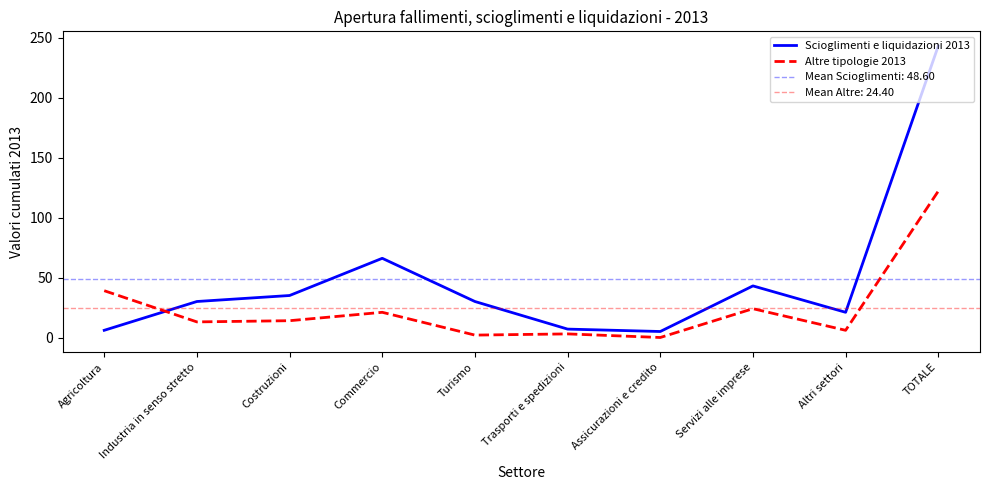

Between Servizi alle imprese and TOTALE, which is larger?

TOTALE